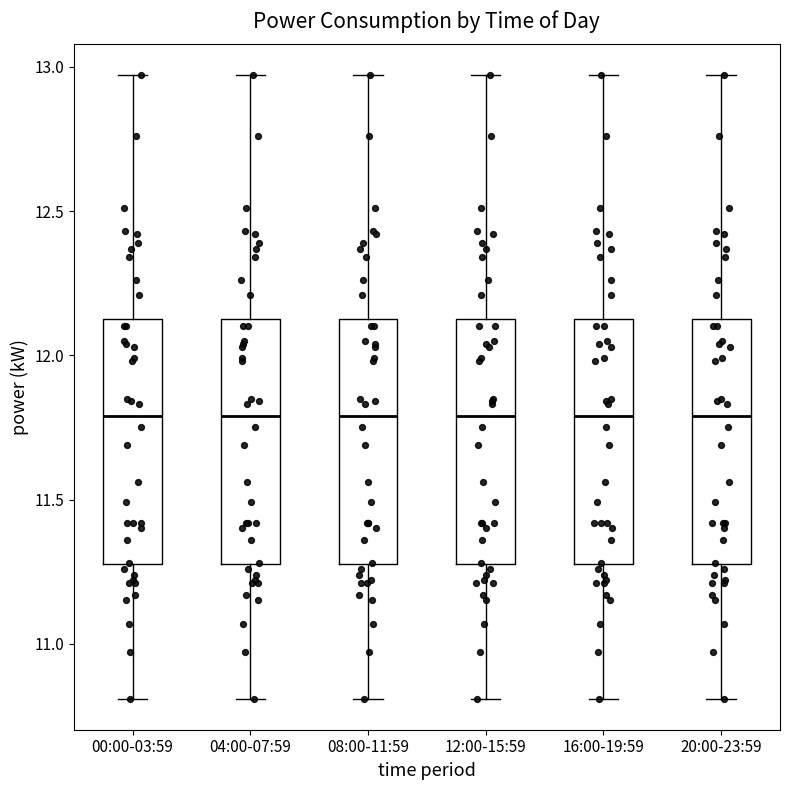

Where does the upper whisker of the box for 12:00-15:59 end on the y-axis? The values are not printed on the chart, so give them approximately, as read against the axis.

12.95